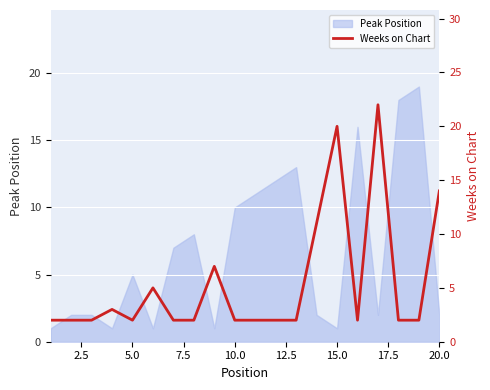

What is the average value?

5